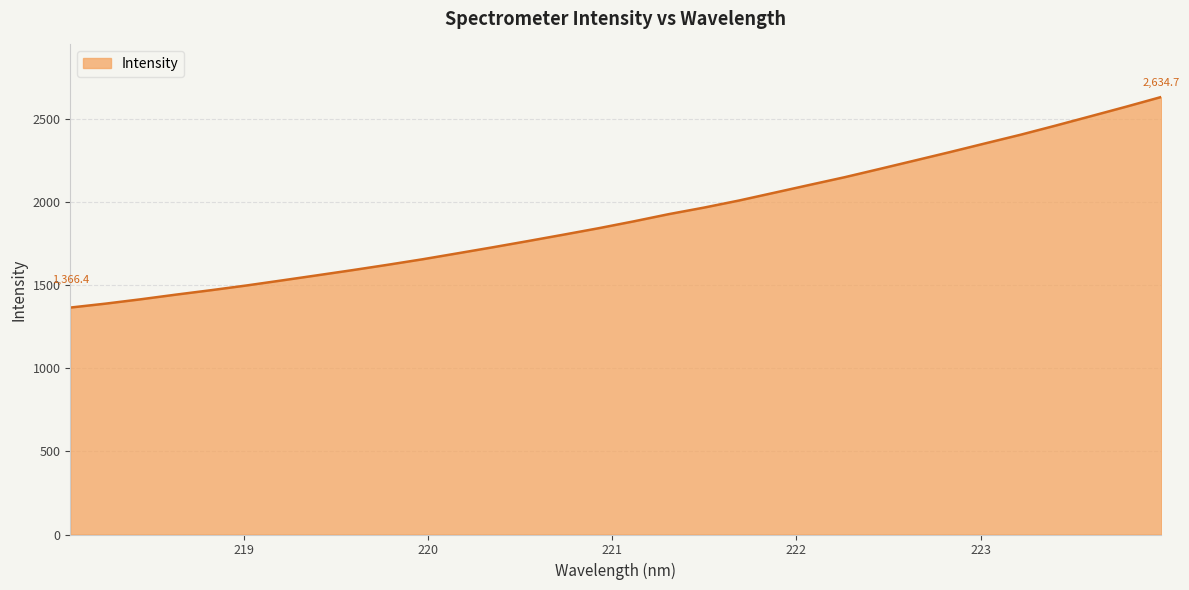

What is the difference between the maximum and minimum values?

1268.3